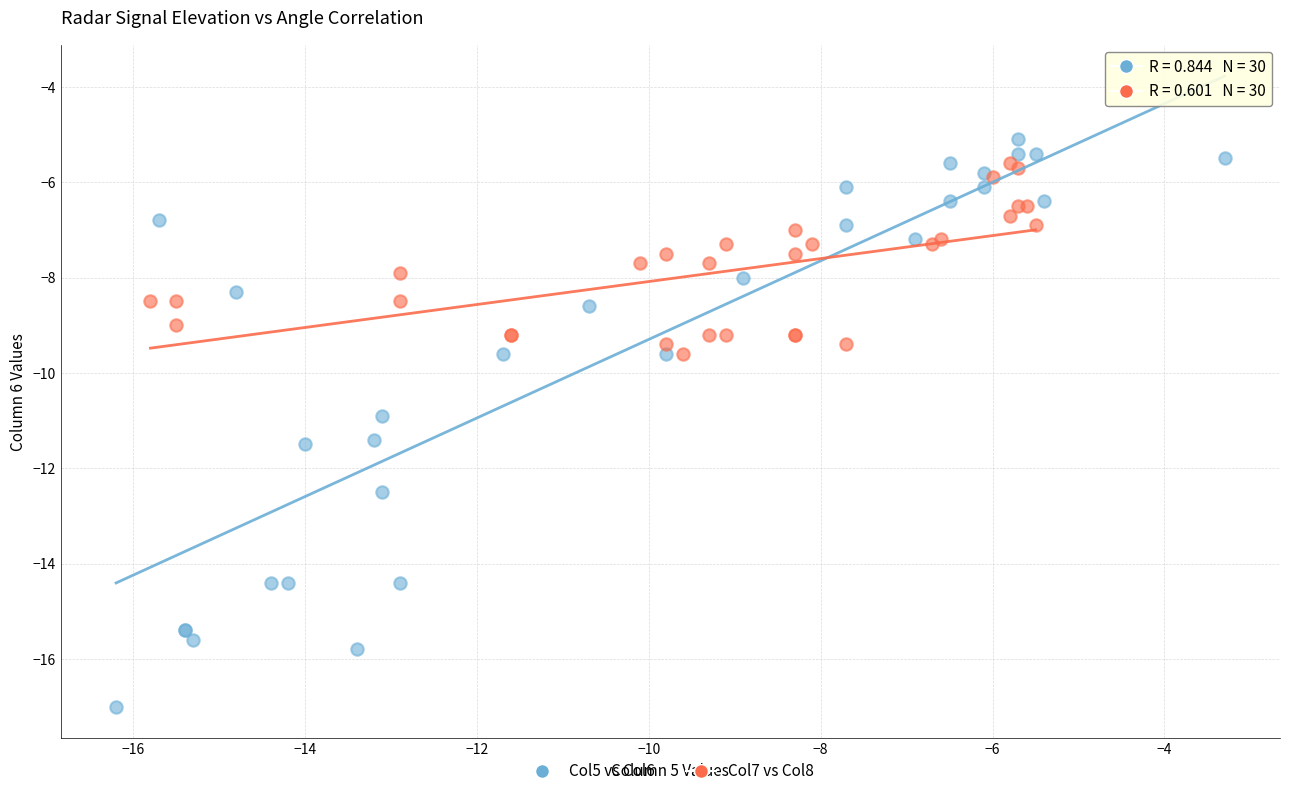

Which series has the widest spread of Y values?

Col5 vs Col6